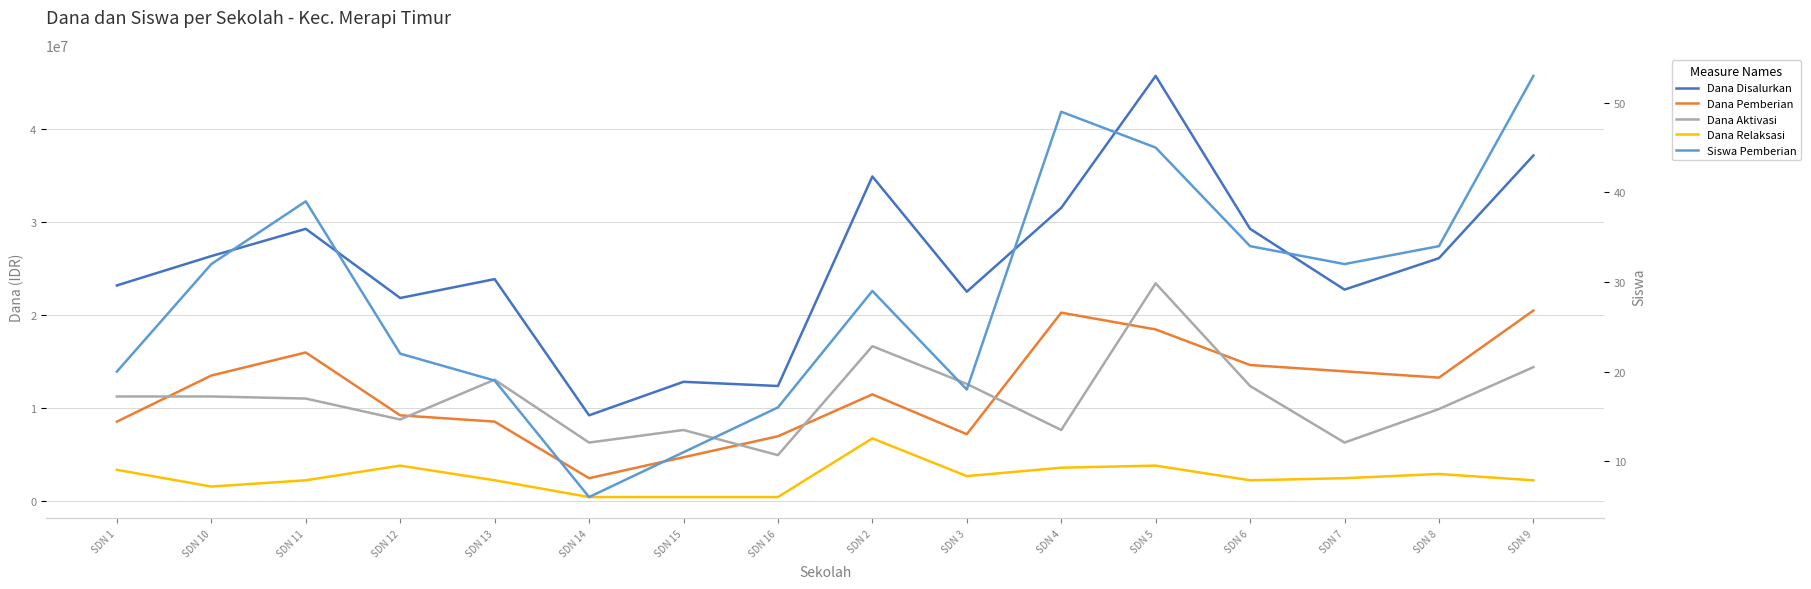

How many categories are shown in the chart?

16